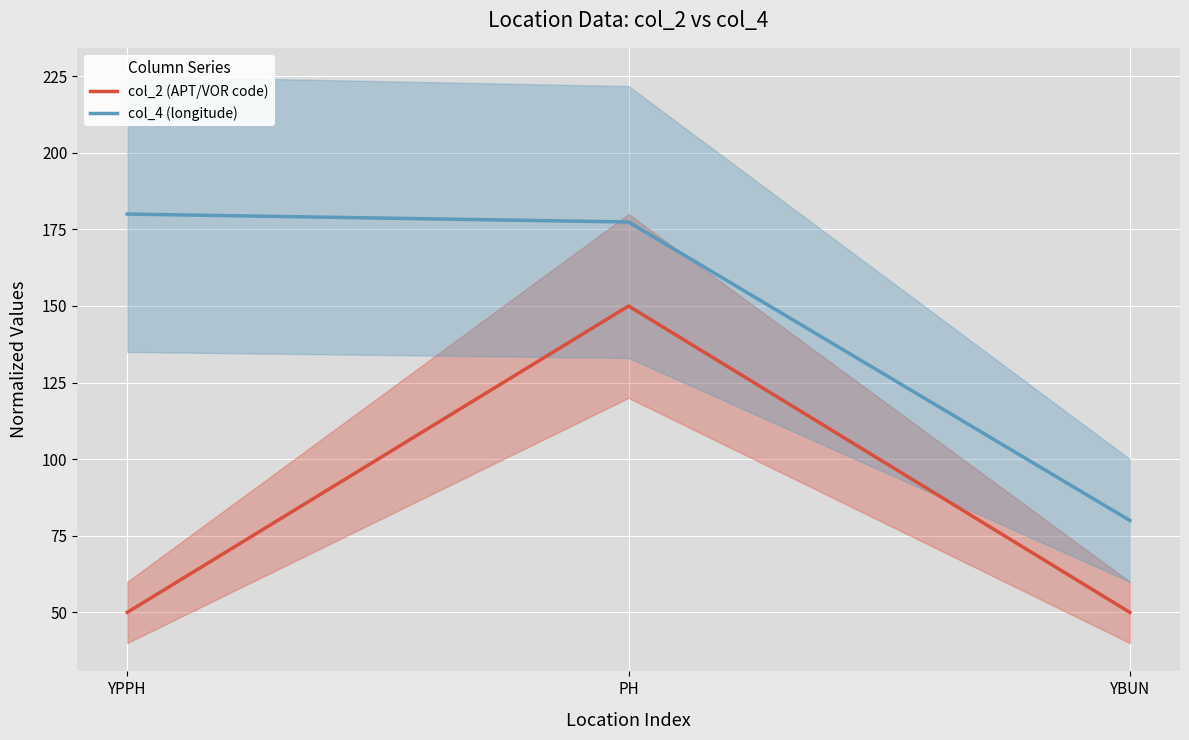

Which label corresponds to the largest value in the chart?

YPPH